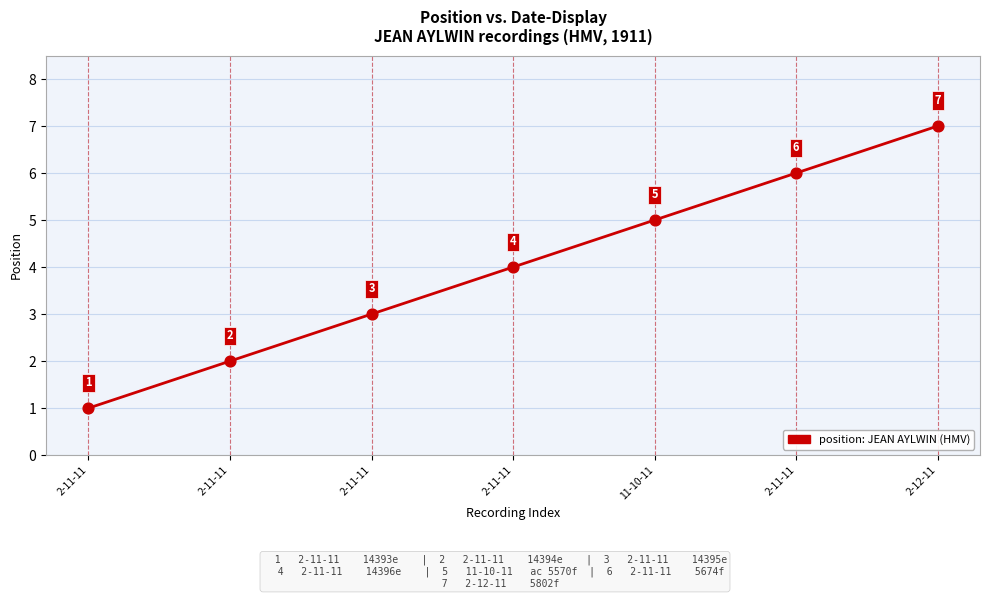

What is the change in value from 2-11-11 to 2-11-11?

+3